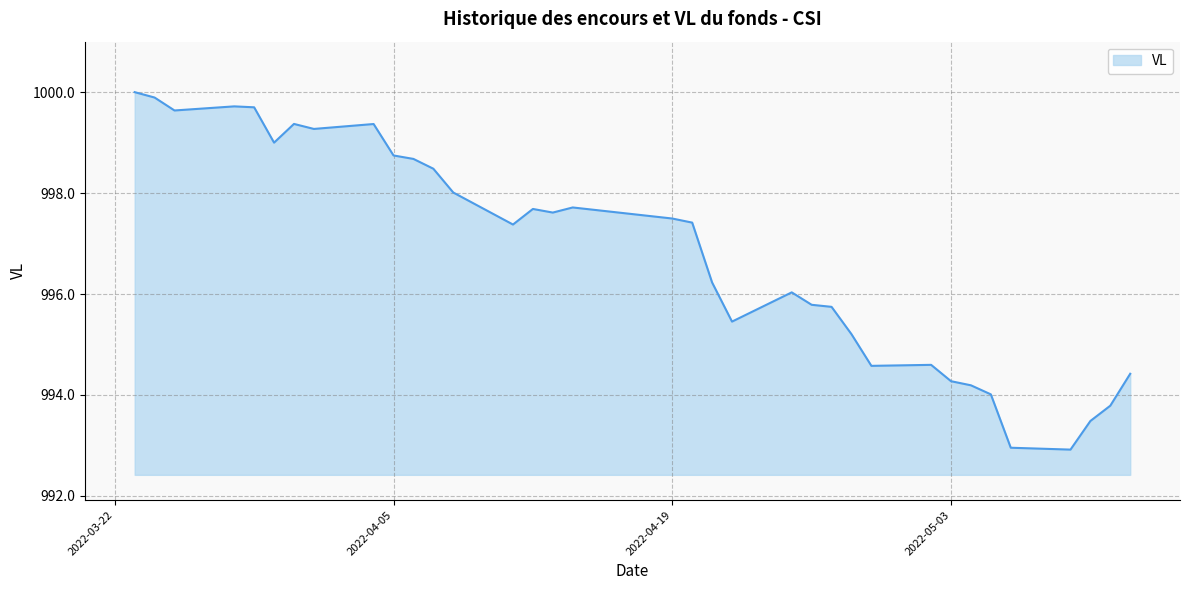

What is the maximum value shown in the chart?

1000.0